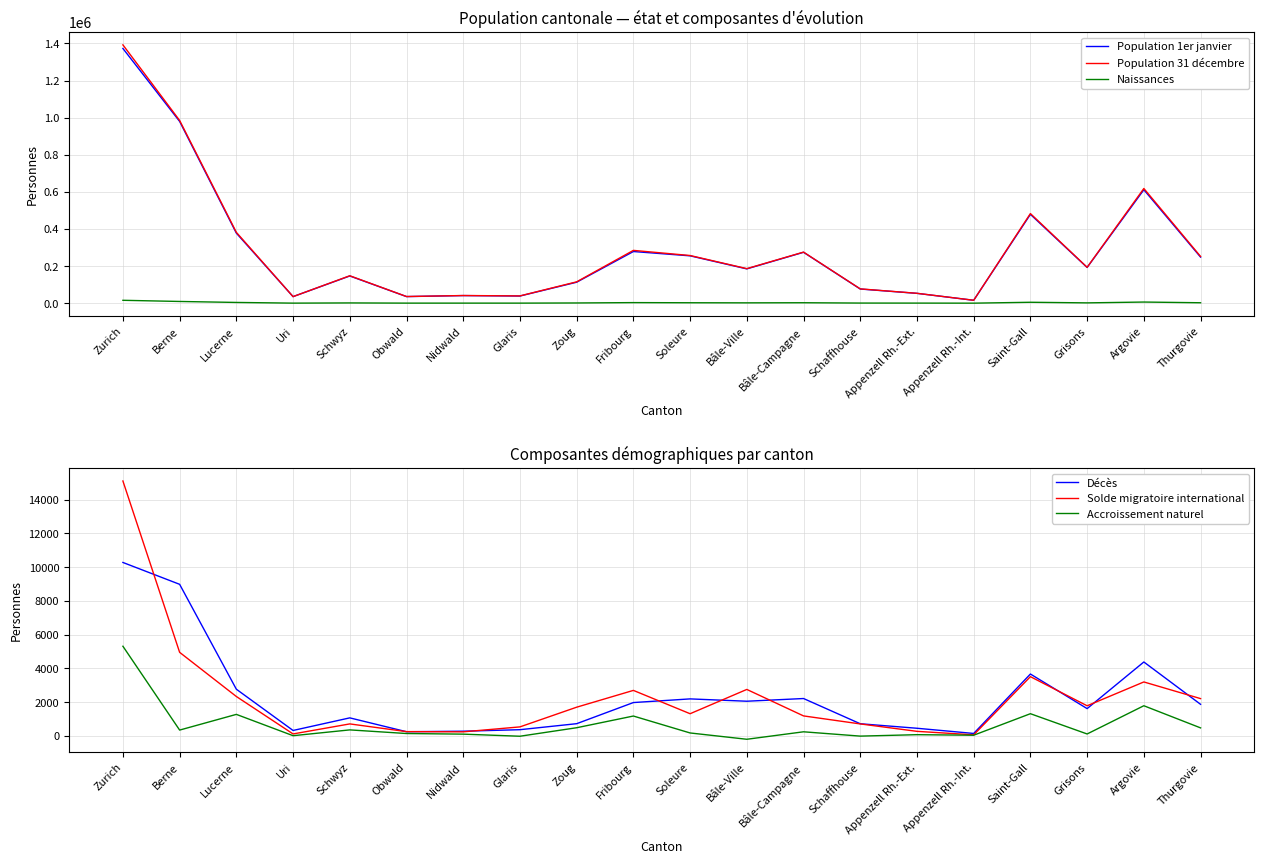

What is the value of the Solde migratoire international point at the 8th from the left?

530